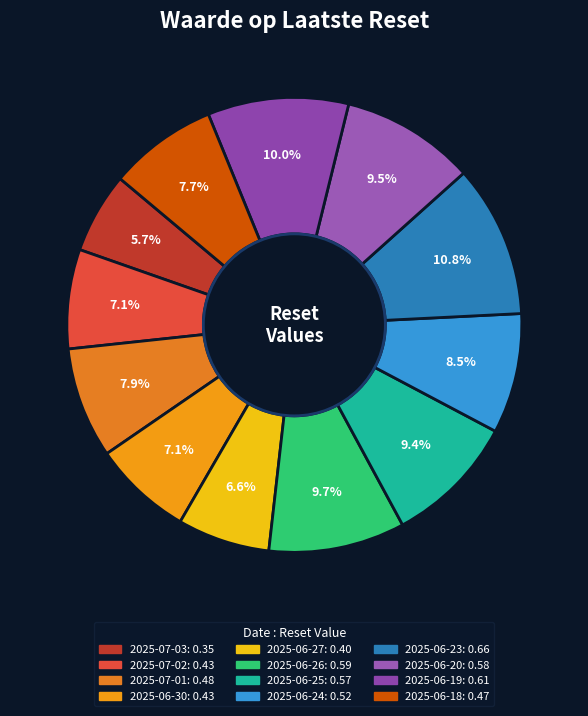

To the nearest percent, what portion does 2025-07-02 represent?

7%